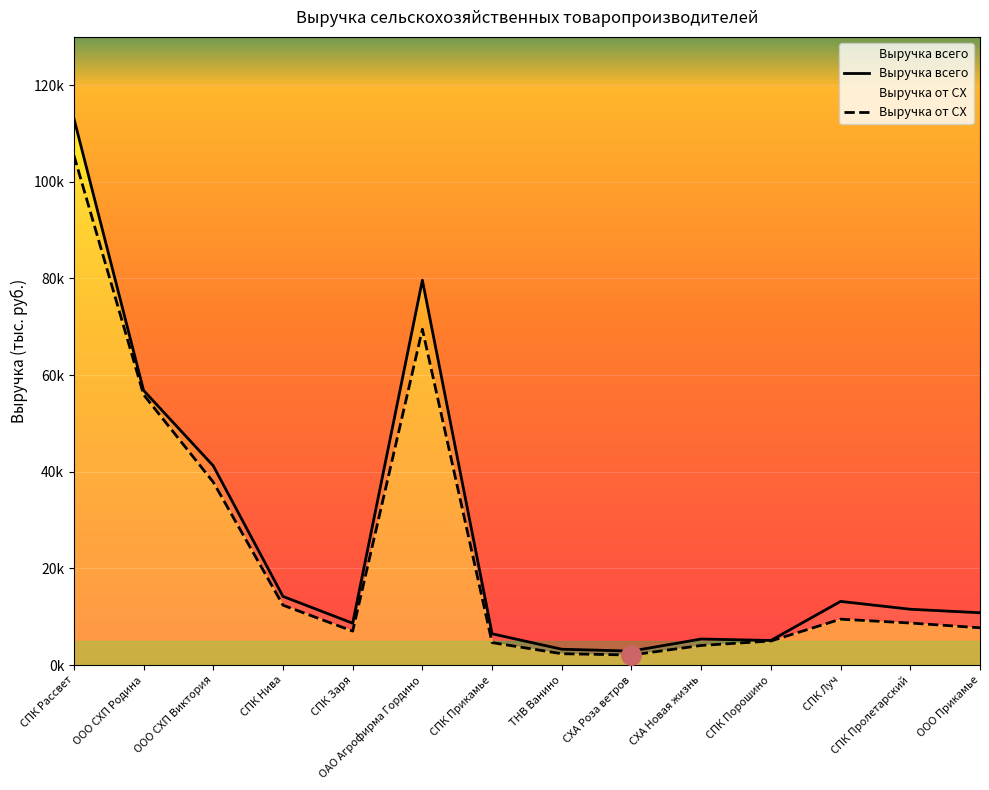

True or false: Выручка всего and Выручка от СХ cross at least once.

False